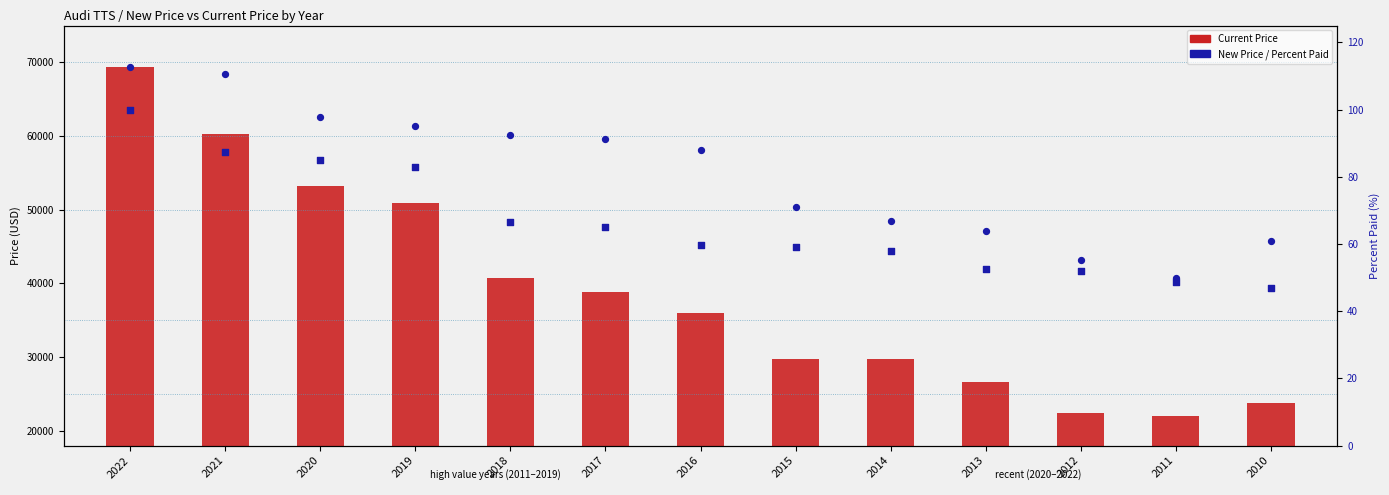

What is the total value across all series at 2018?

100959.6